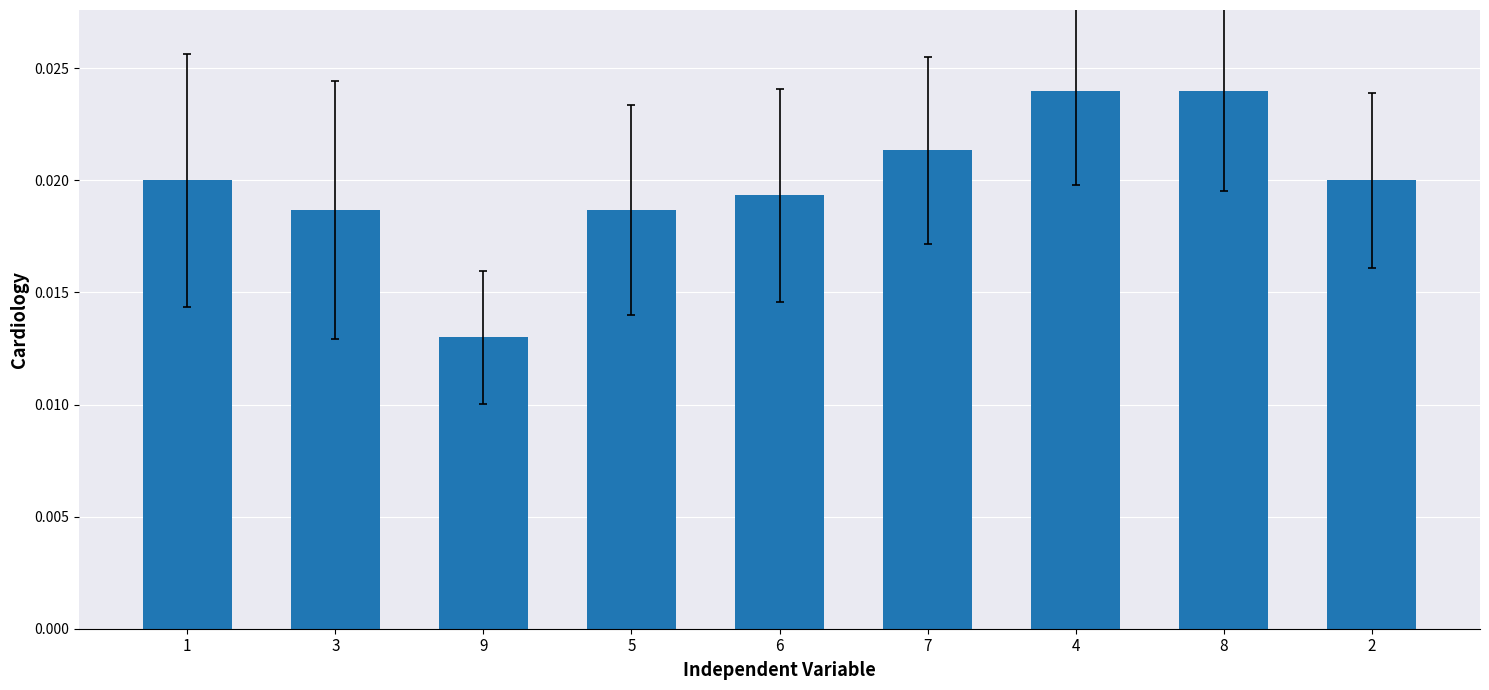

What is the label of the 3rd bar from the left?

9